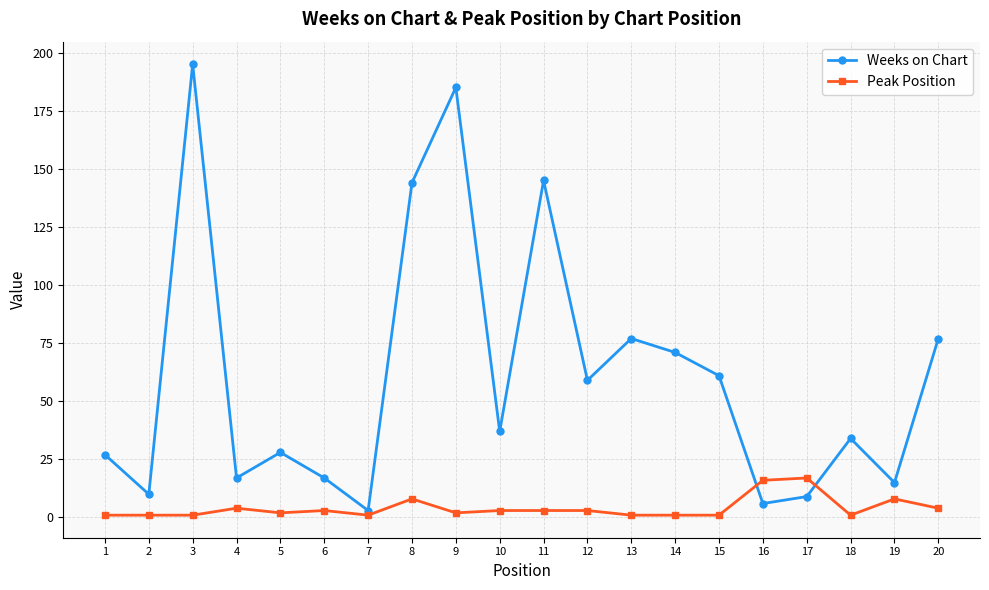

What is the spread (max minus min) of values at 11?

142